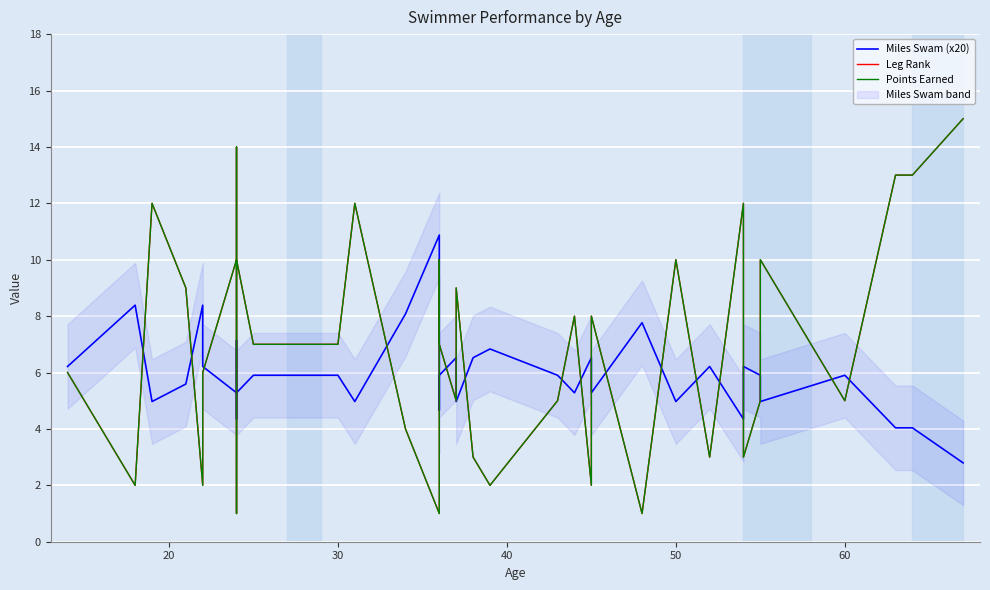

What are all the series names shown in the legend?

Miles Swam (x20), Leg Rank, Points Earned